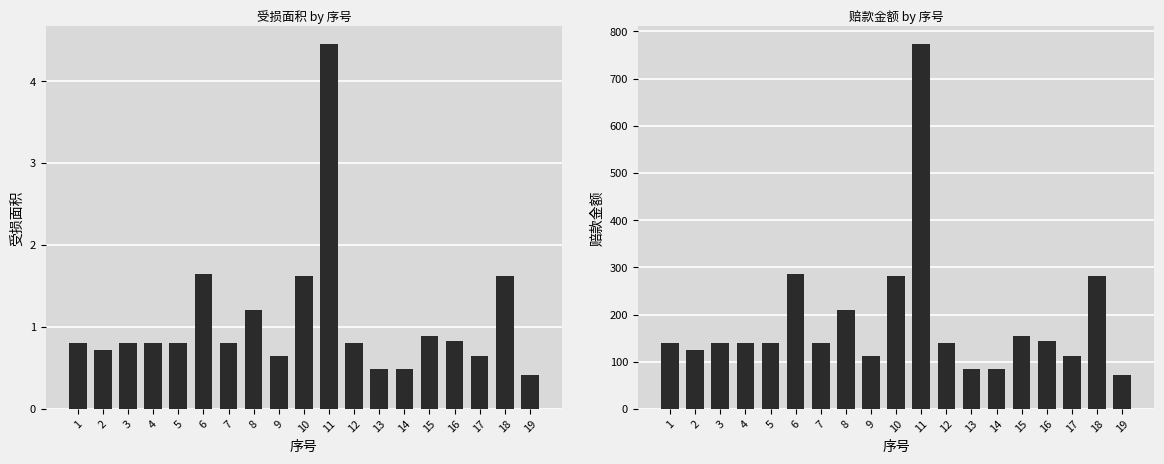

Which category has the highest value across all series?

11